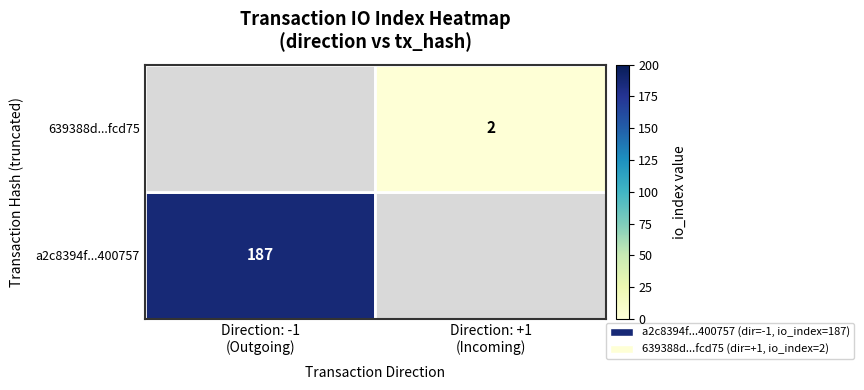

At how many categories does at least one series exceed 110?

1